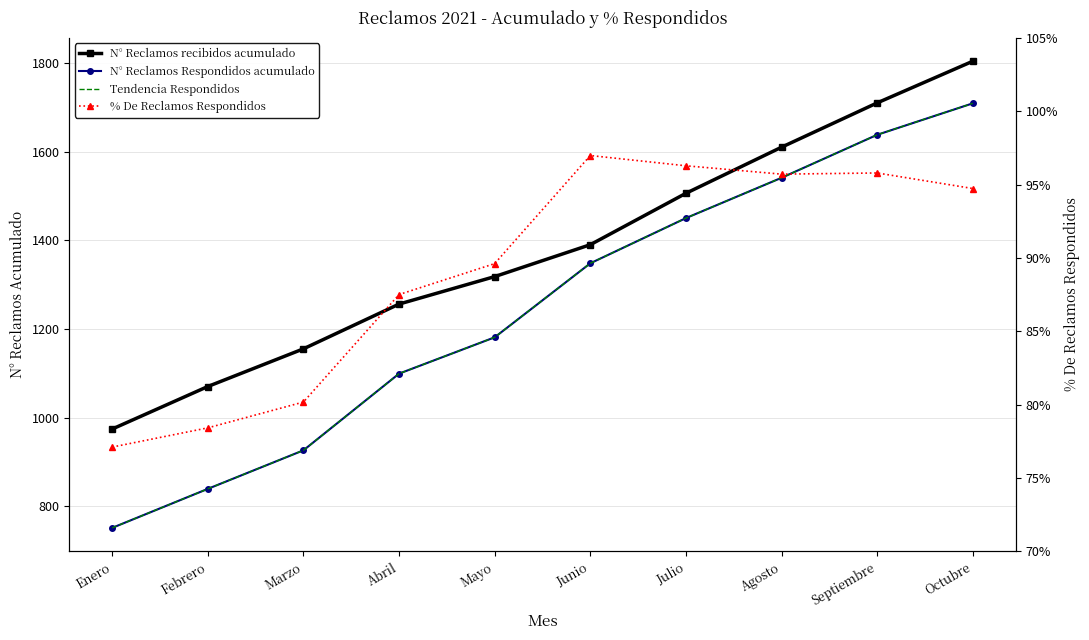

At which label does N° Reclamos Respondidos acumulado first exceed 1348?

Julio